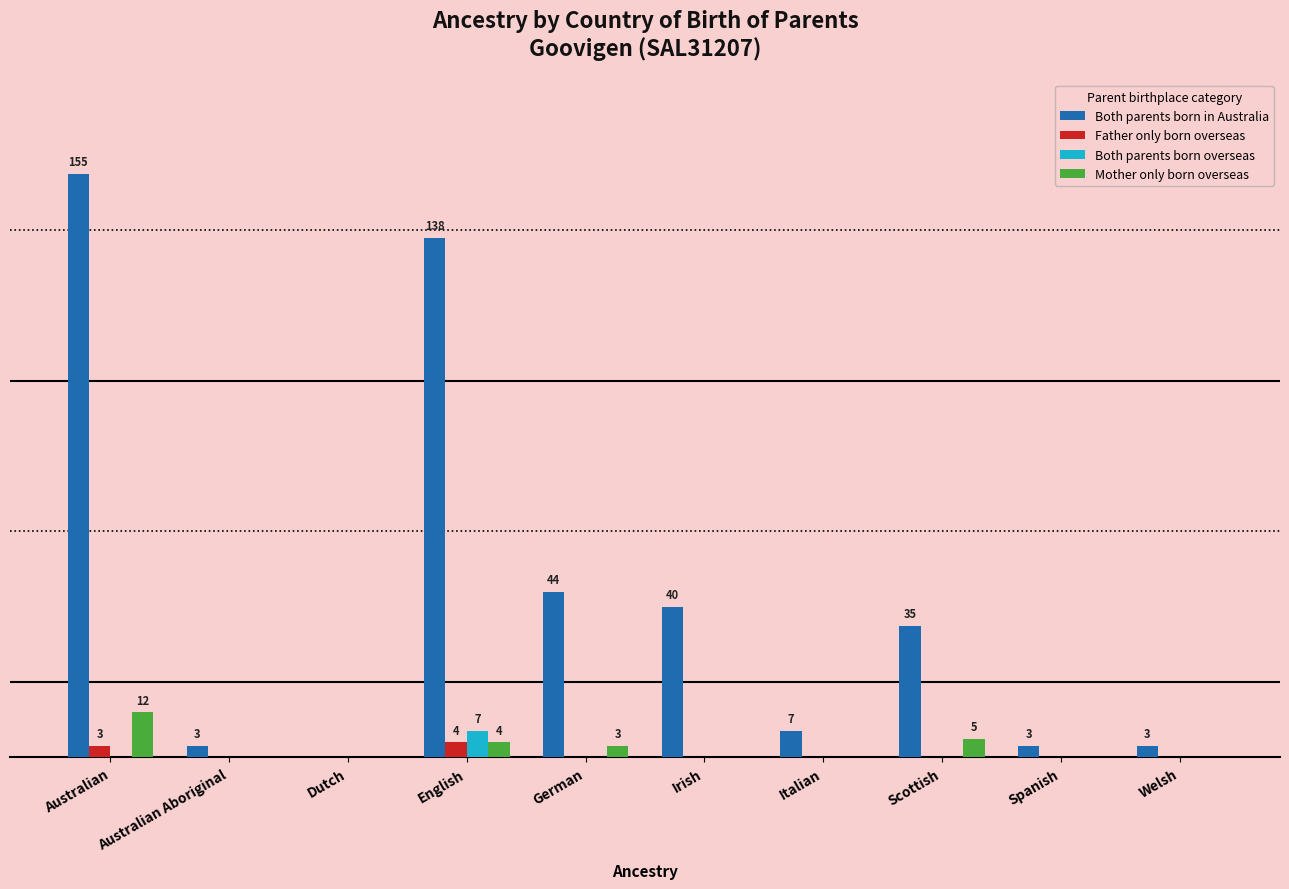

What are all the series names shown in the legend?

Both parents born in Australia, Father only born overseas, Both parents born overseas, Mother only born overseas